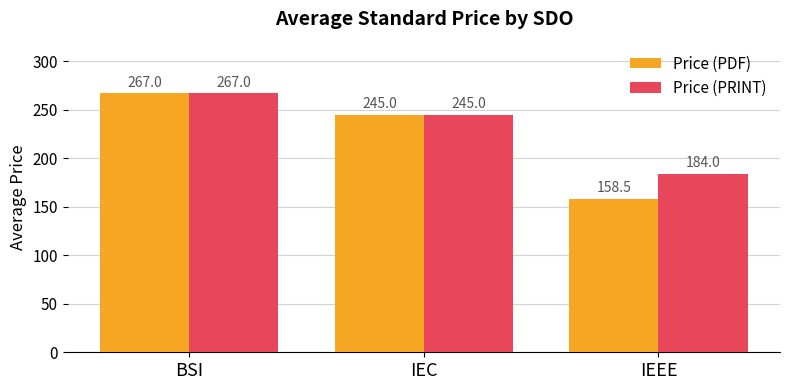

Where does the Price (PDF) series first go above 245?

BSI